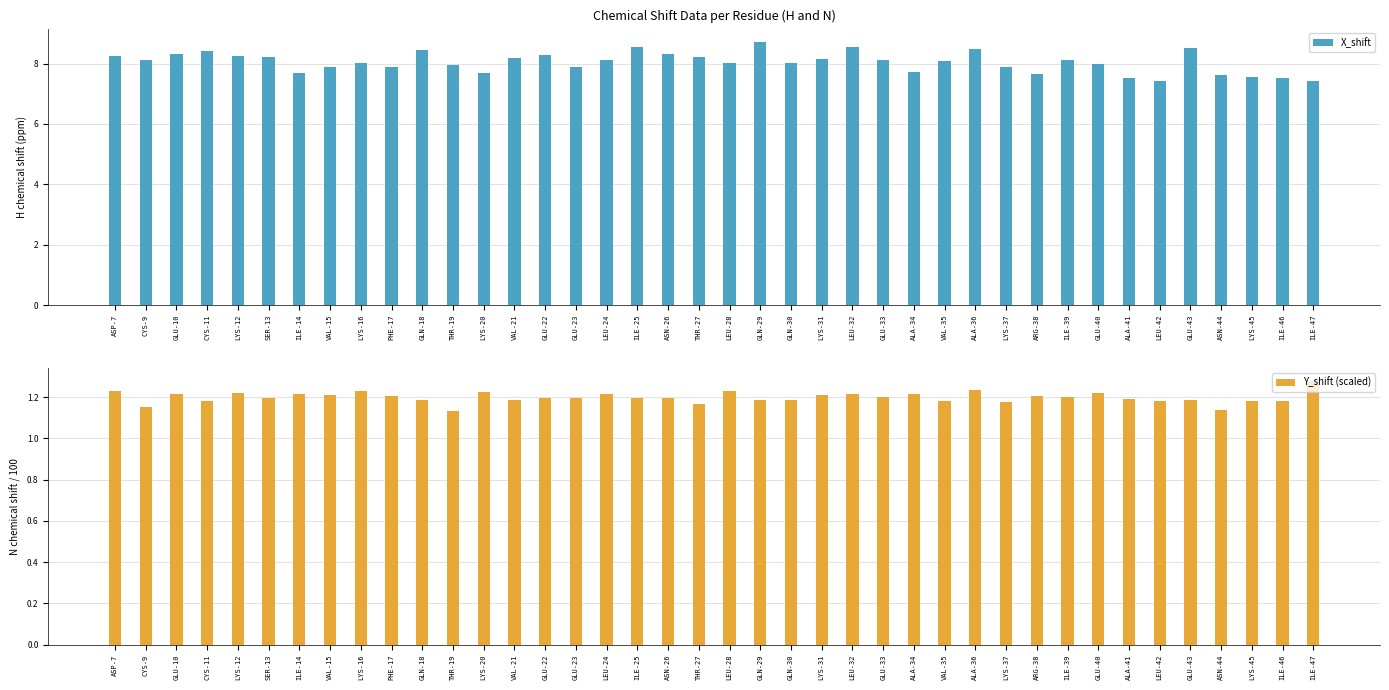

How many groups of bars are there?

40